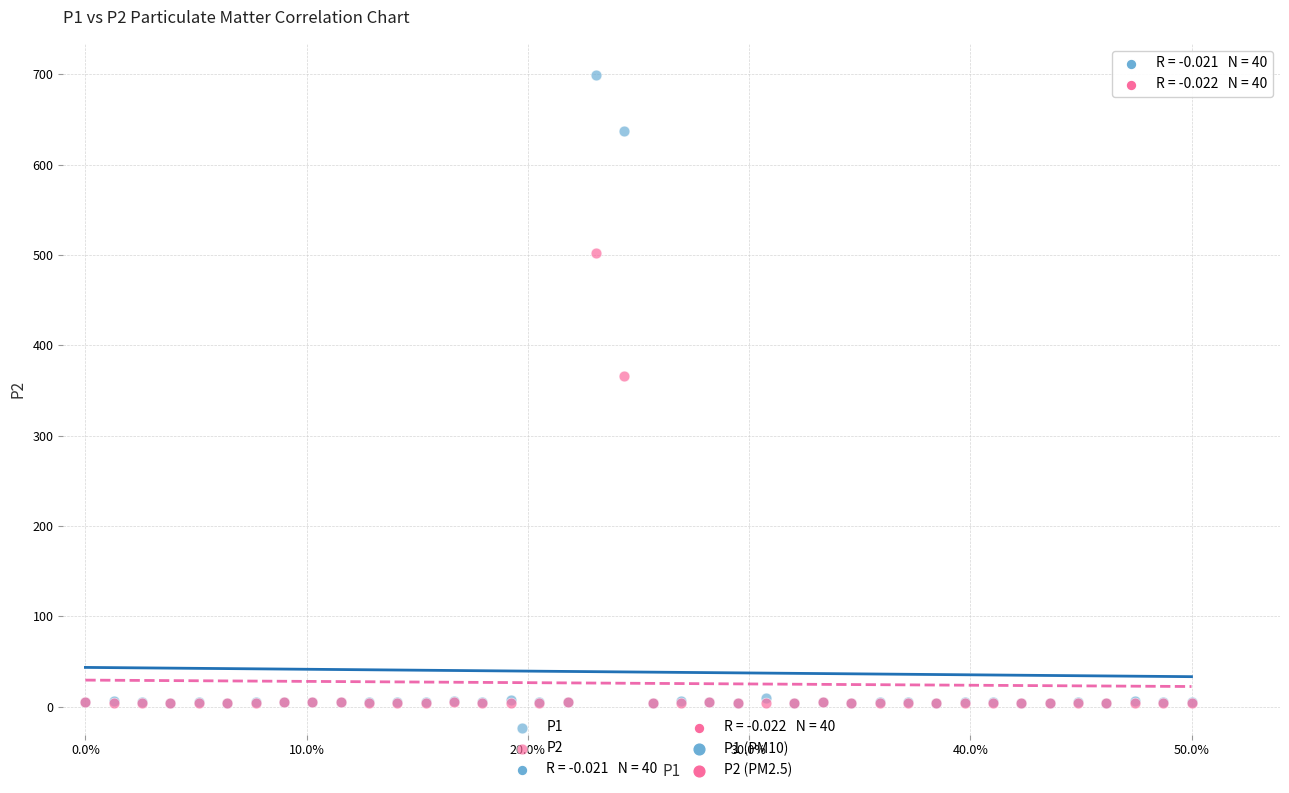

Across all series, what Y value is closest to 351?

365.8